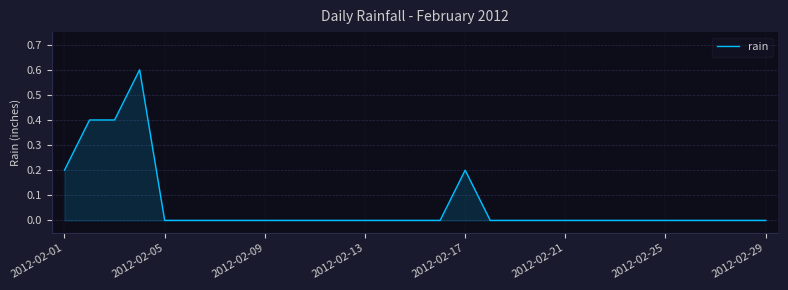

What is the greatest value displayed?

0.6